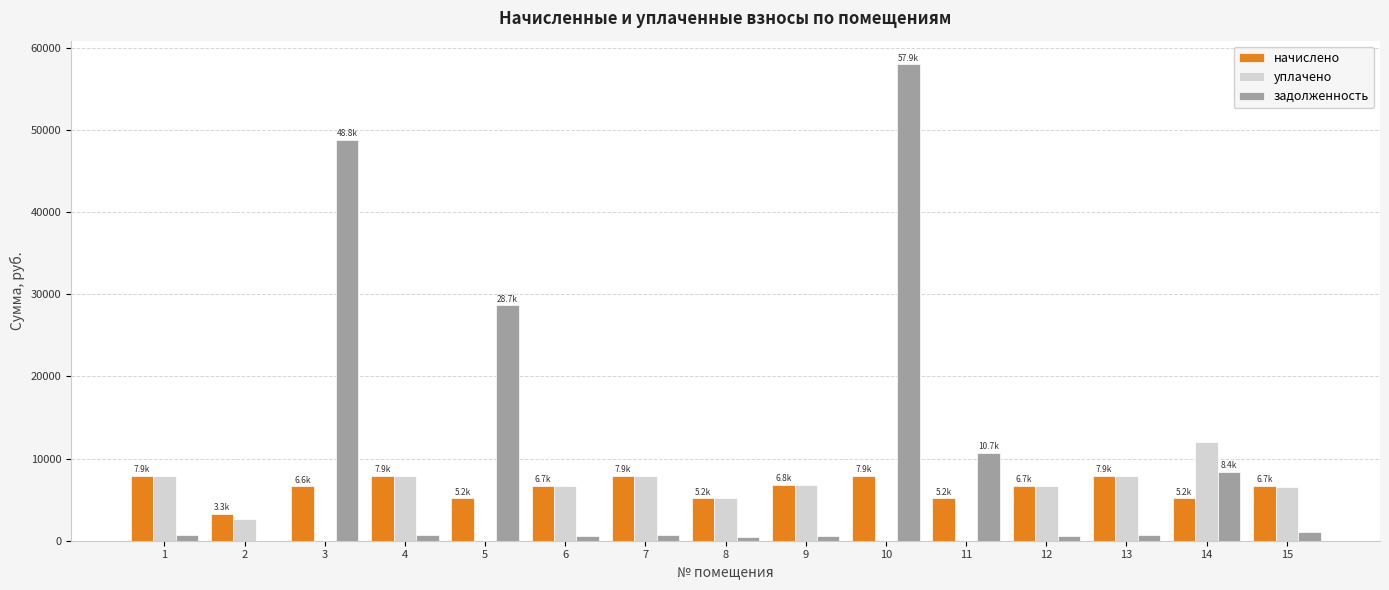

What is the maximum value shown in the chart?

57942.4